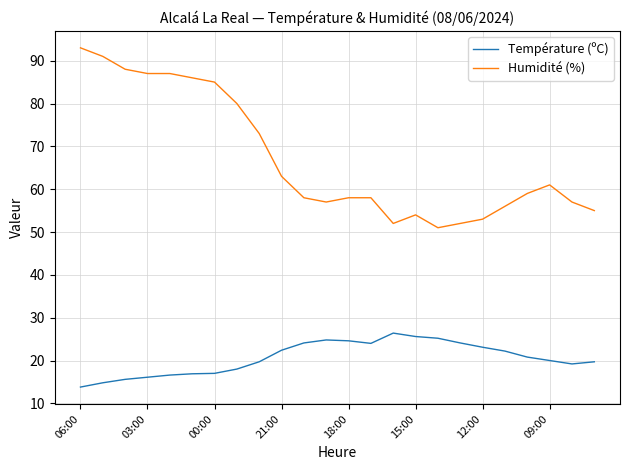

How many lines are shown in the chart?

2